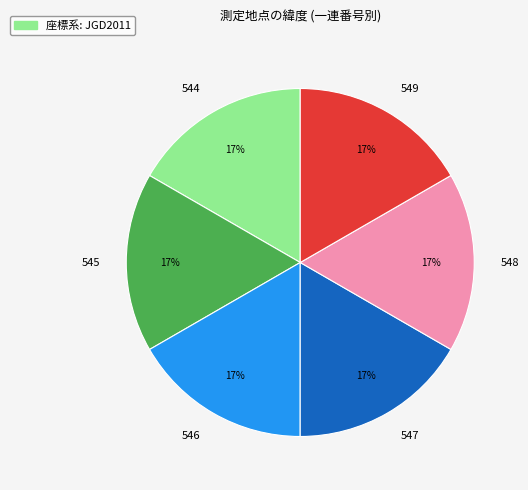

To the nearest percent, what portion does 547 represent?

17%